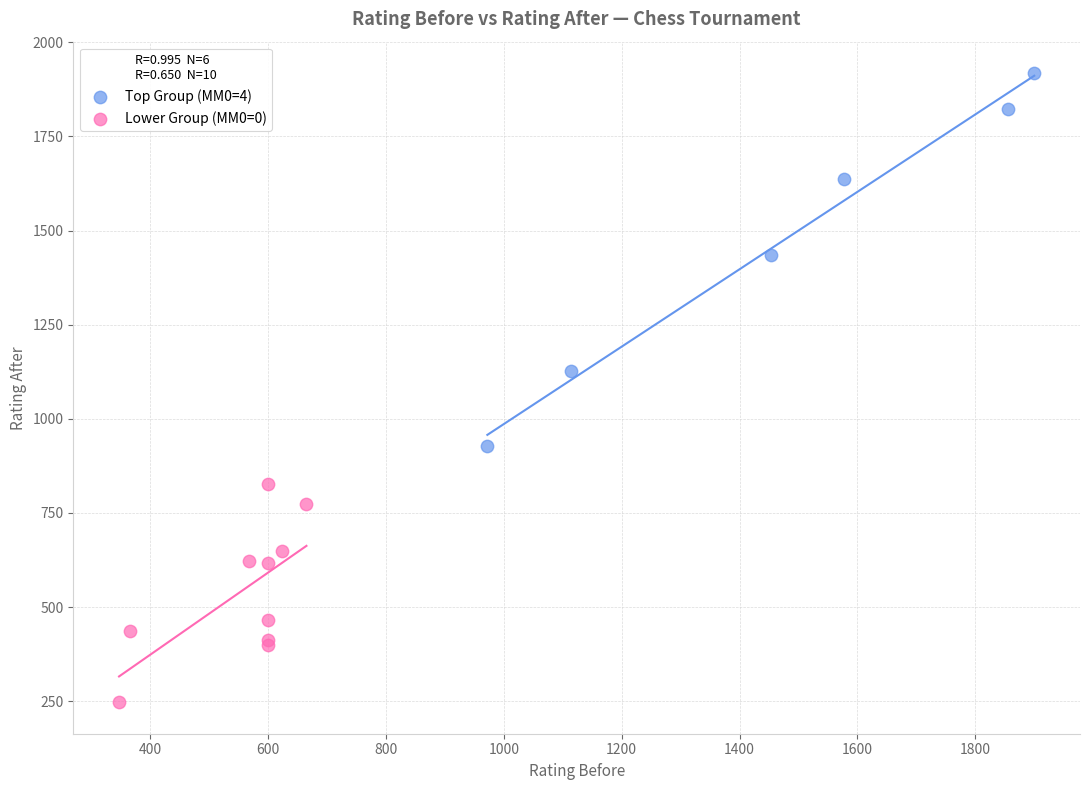

Which series contains the lowest Y value?

Lower Group (MM0=0)